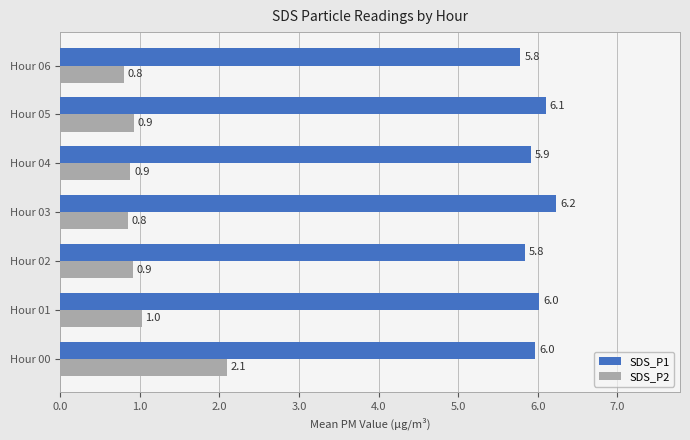

At how many categories does at least one series exceed 5?

7